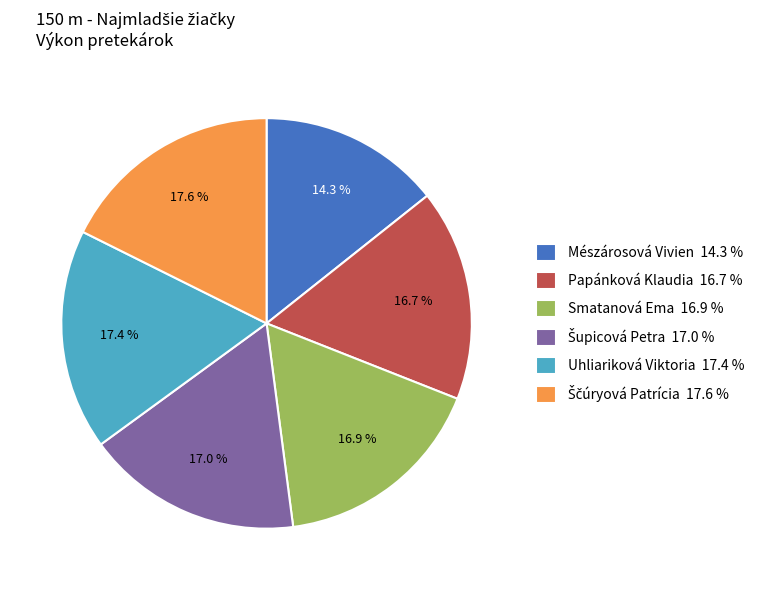

How many segments does this pie chart have?

6